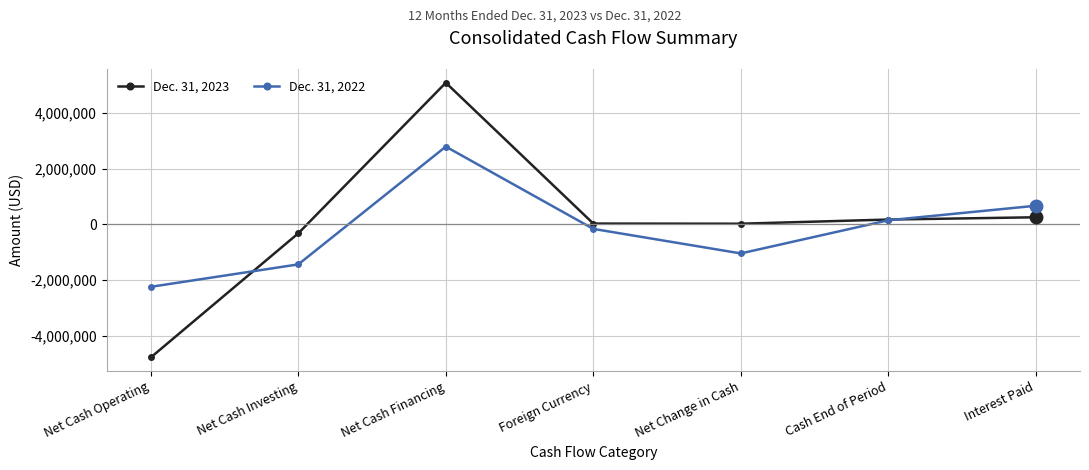

At which category does Dec. 31, 2023 reach its first local peak?

Net Cash Financing